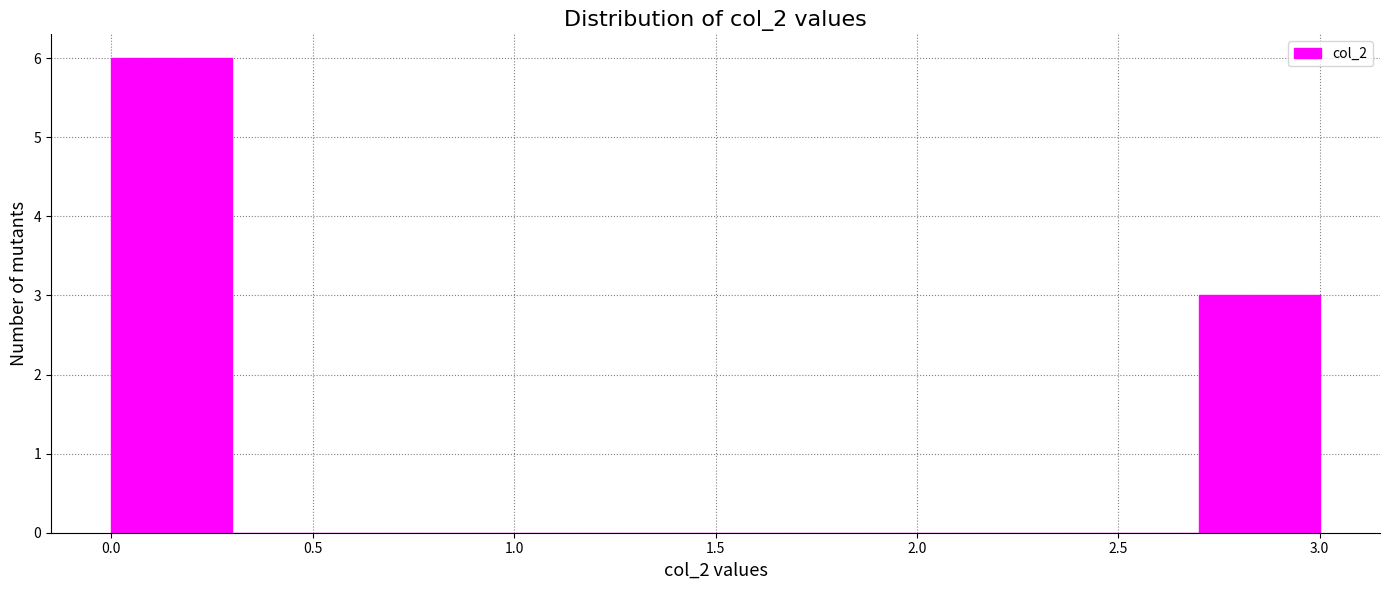

Which range on the x-axis has the tallest bar?

0.0 to 0.3